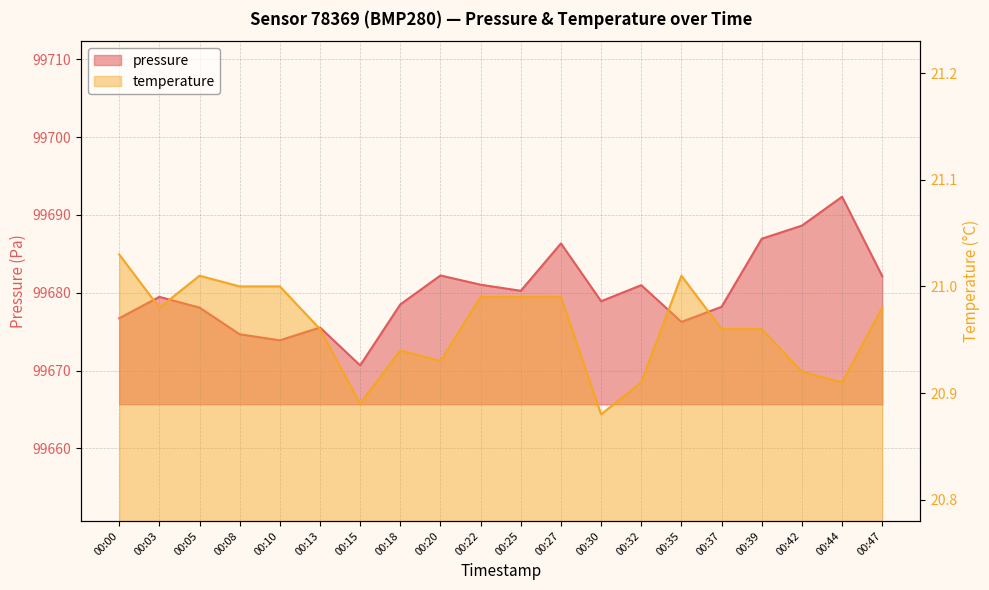

What is the difference between the second highest and second lowest values in the temperature series?

0.1